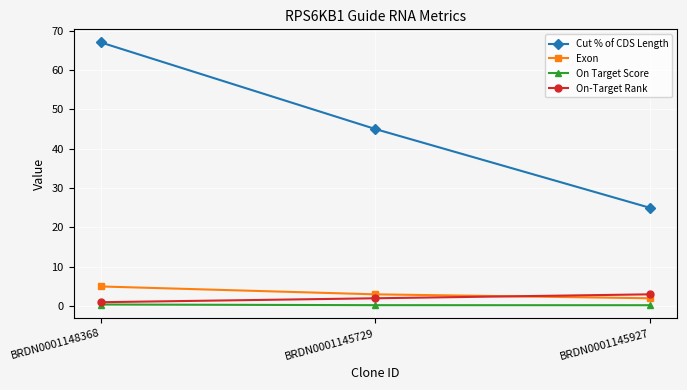

At which category is the sum across all series the highest?

BRDN0001148368